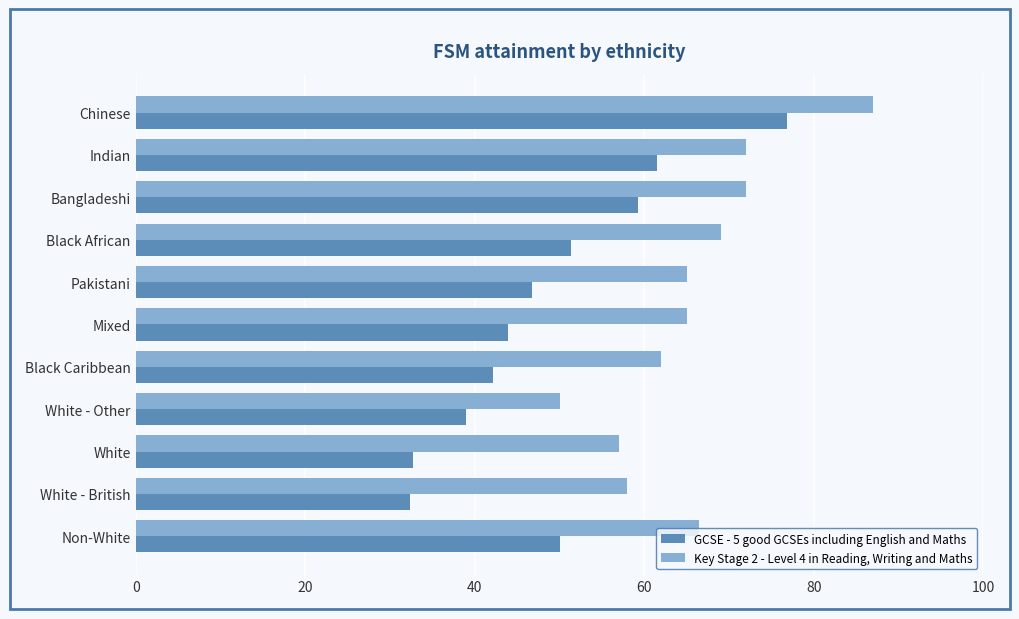

Which series has the largest range (max minus min)?

GCSE - 5 good GCSEs including English and Maths